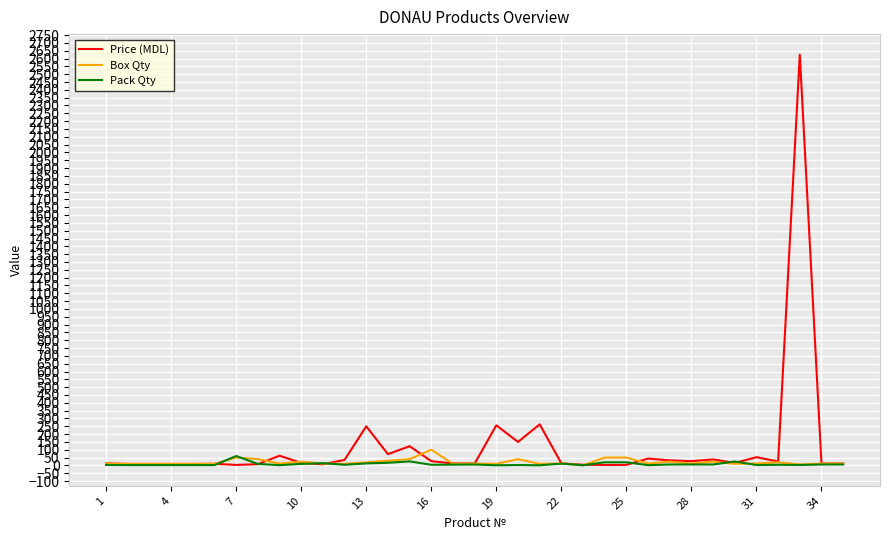

Which series has the largest range (max minus min)?

Price (MDL)